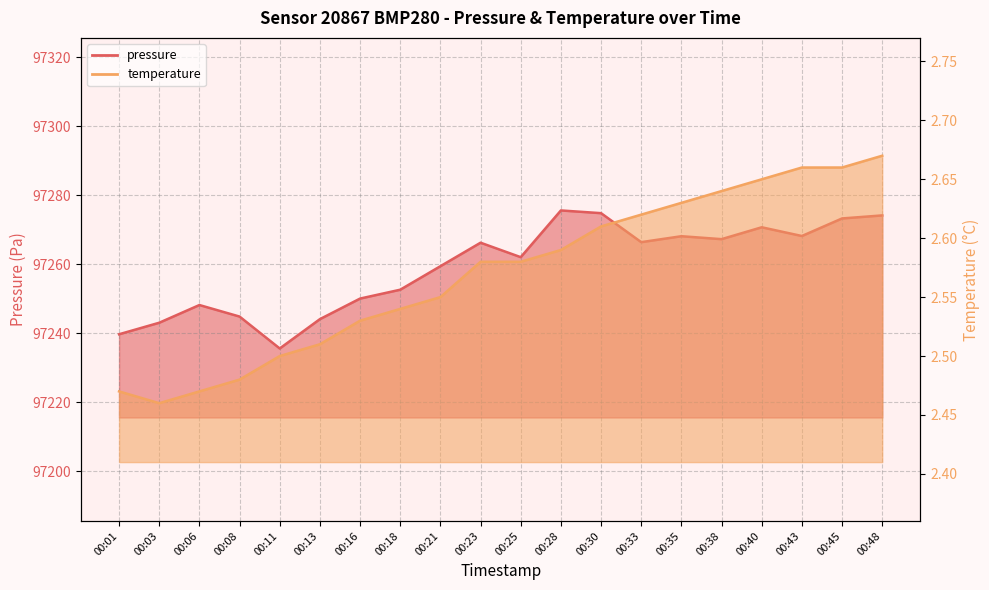

Reading right to left, extract all data points from this chart.

pressure: 00:48=97274.2	00:45=97273.3	00:43=97268.2	00:40=97270.8	00:38=97267.3	00:35=97268.2	00:33=97266.4	00:30=97274.8	00:28=97275.6	00:25=97262.1	00:23=97266.3	00:21=97259.5	00:18=97252.7	00:16=97250.1	00:13=97244.1	00:11=97235.6	00:08=97244.9	00:06=97248.2	00:03=97243.1	00:01=97239.8
temperature: 00:48=2.7	00:45=2.7	00:43=2.7	00:40=2.6	00:38=2.6	00:35=2.6	00:33=2.6	00:30=2.6	00:28=2.6	00:25=2.6	00:23=2.6	00:21=2.5	00:18=2.5	00:16=2.5	00:13=2.5	00:11=2.5	00:08=2.5	00:06=2.5	00:03=2.5	00:01=2.5